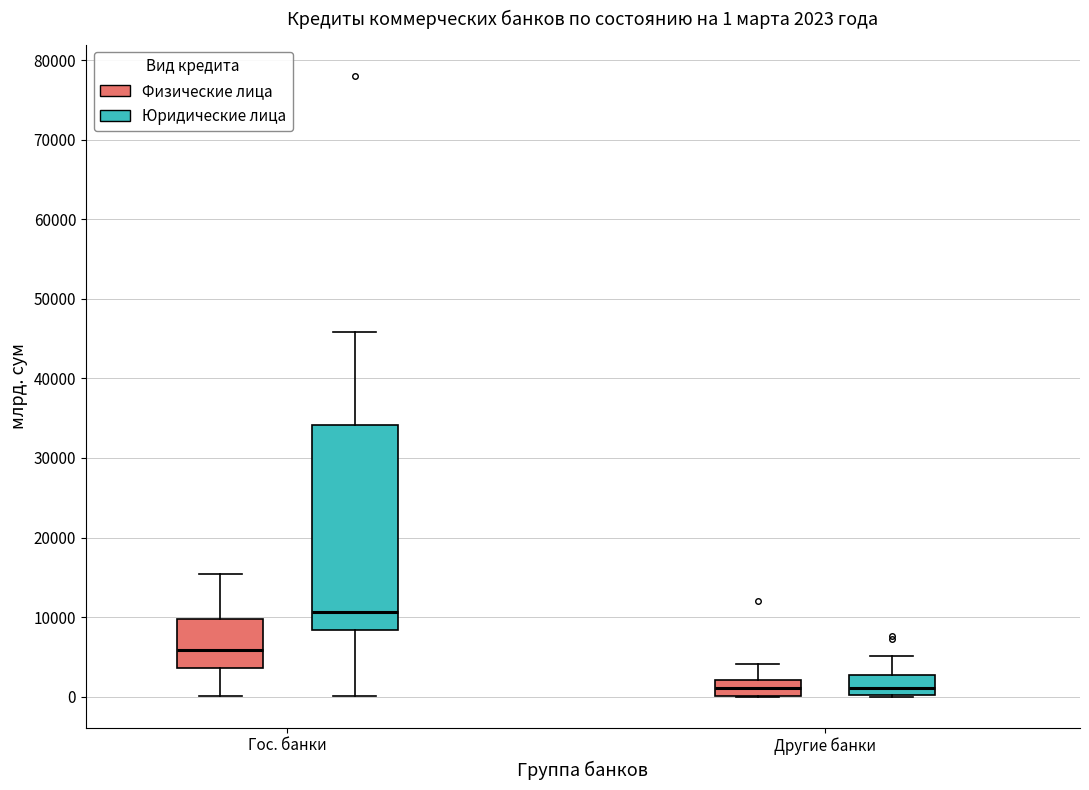

Comparing the boxes themselves (not the whiskers), which one is the tallest?

Гос. банки (Юридические лица)